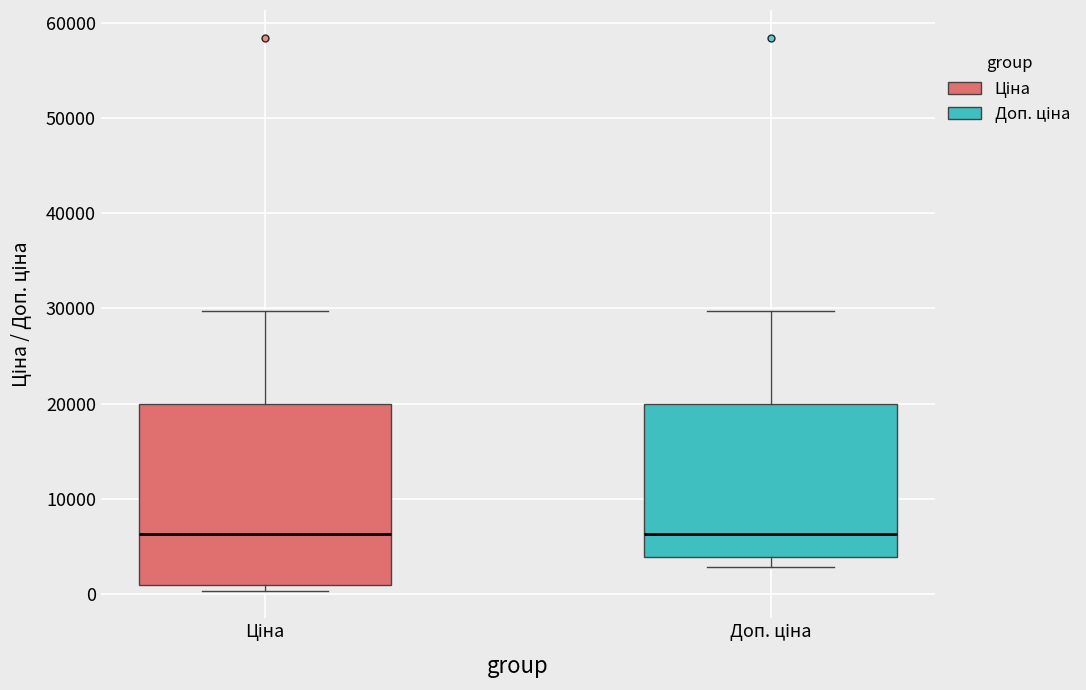

Reading left to right, read every box against the y-axis: the position of its median line, the range the box covers, and the ends of its whiskers. The values are not printed on the chart, so give them approximately, as read against the axis.

Ціна: median 6000, box 1000 to 20000, whiskers 0 to 30000
Доп. ціна: median 6000, box 4000 to 20000, whiskers 3000 to 30000